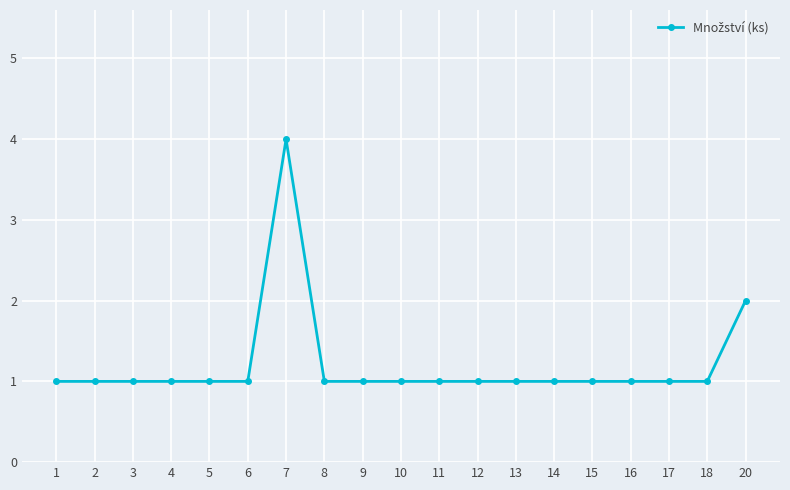

Approximately how many times larger is the value at 6 compared to 4?

1.0